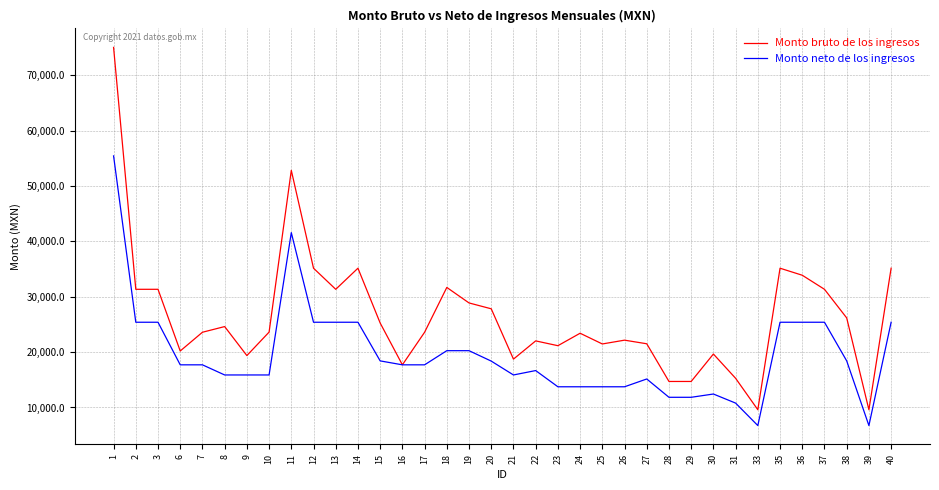

What is the total value across all series at 21?

34605.0